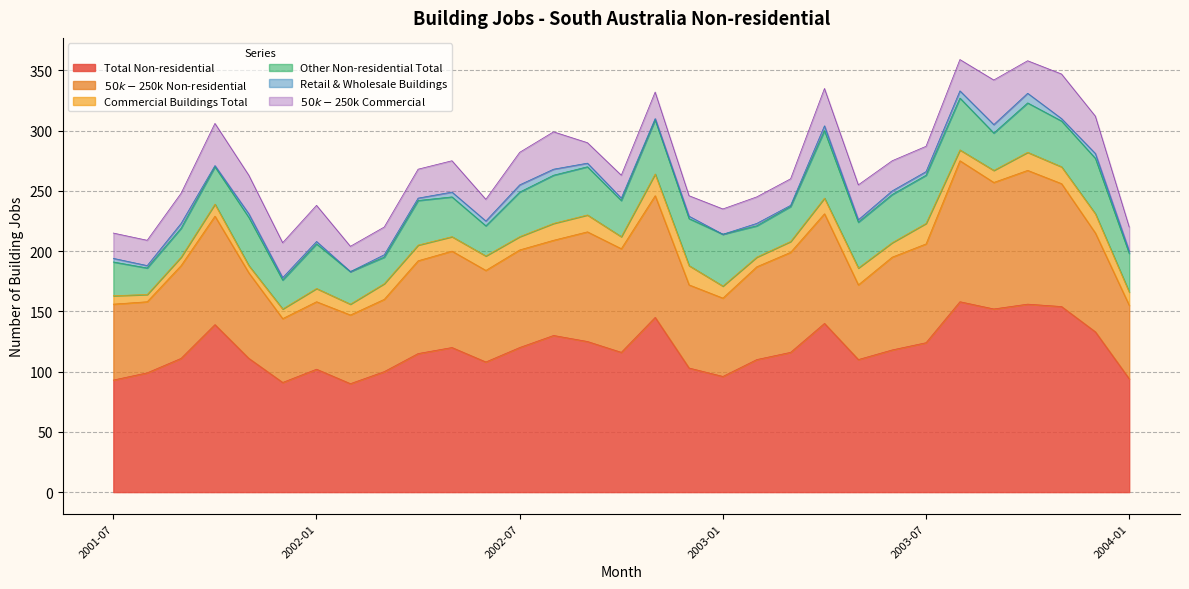

True or false: Other Non-residential Total has a value of 73 at 2002-11.

False